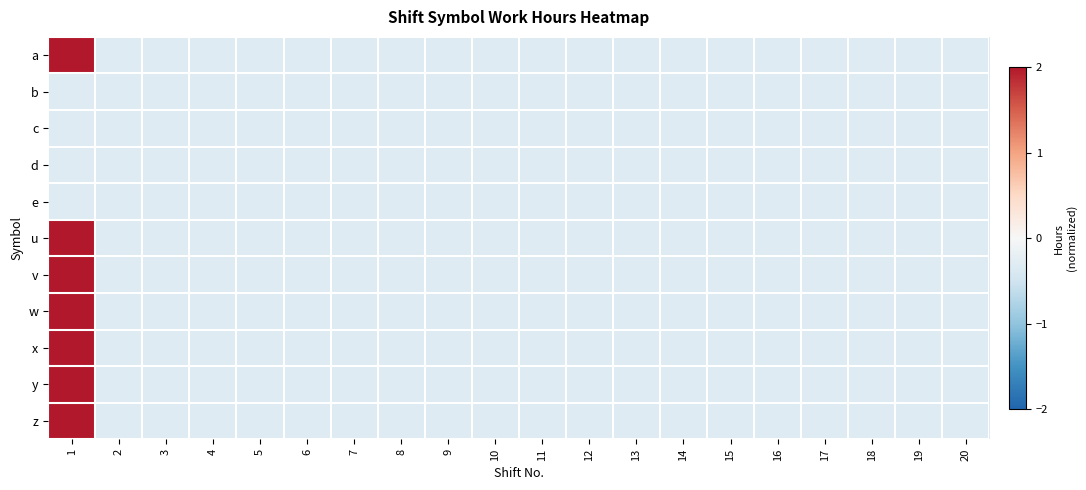

Rank the series at 7 from highest to lowest value.

a, b, c, d, e, u, v, w, x, y, z